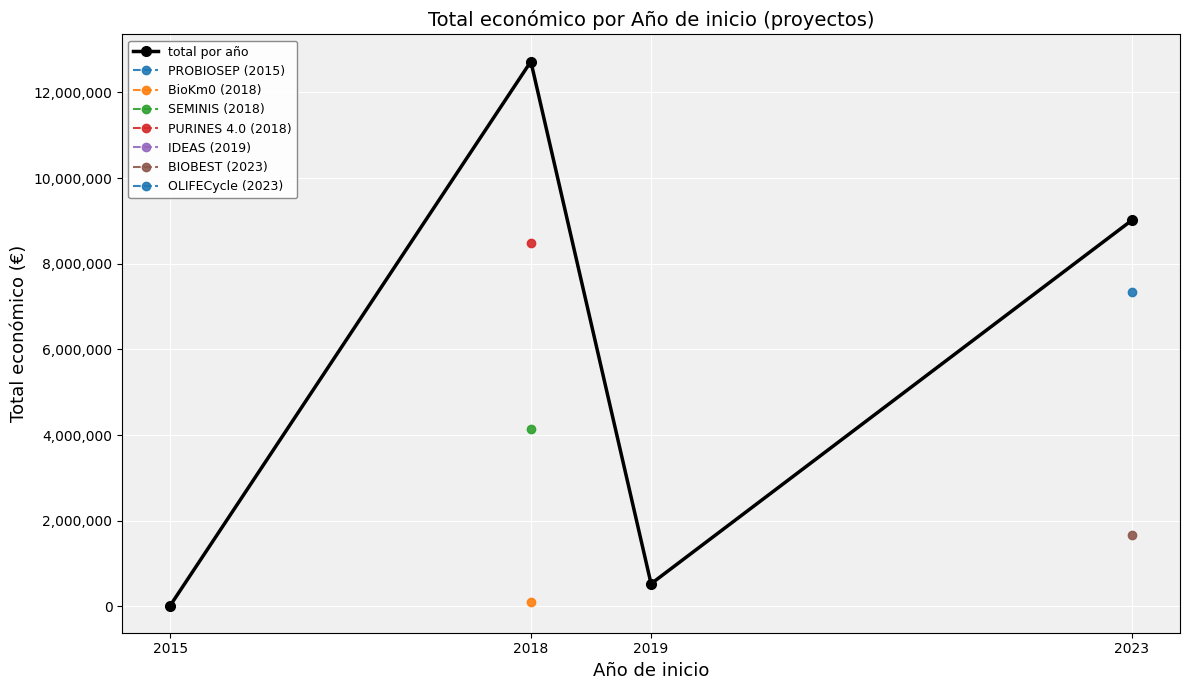

Between 2018 and 2019, which is larger?

2018